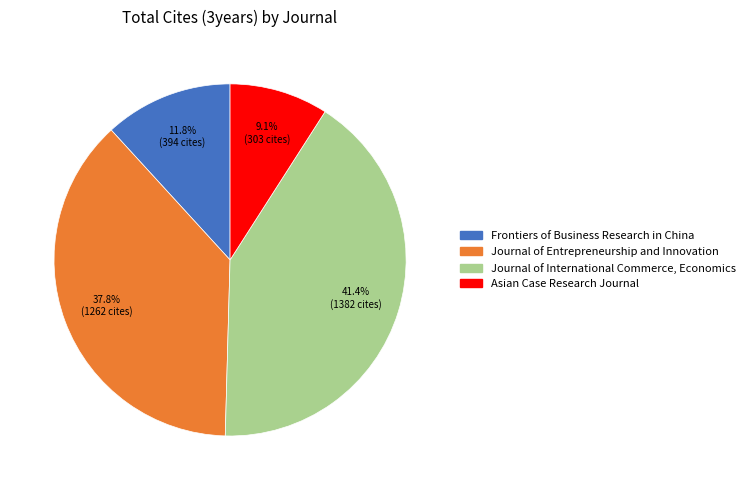

To the nearest percent, what is the difference between the Journal of Entrepreneurship and Innovation and Frontiers of Business Research in China slice percentages?

26%